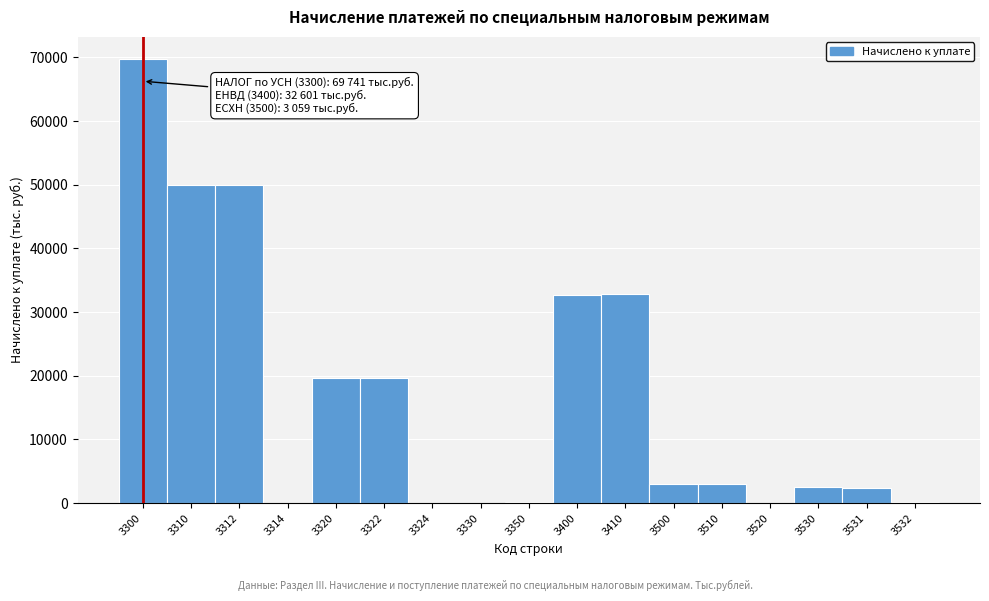

What is the maximum value shown in the chart?

69741